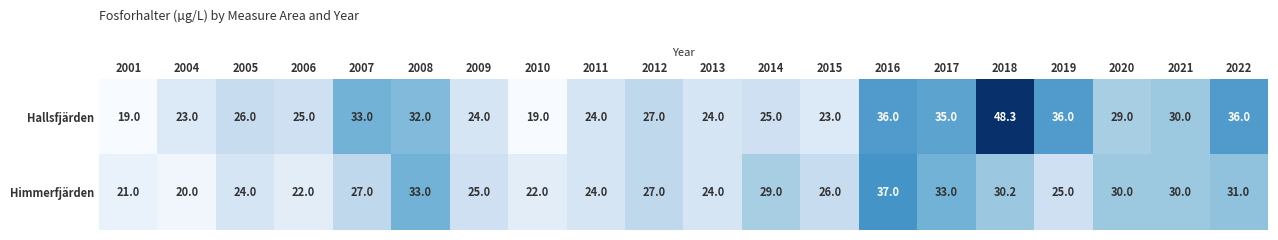

Is it true that Himmerfjärden equals 44.9 at 2008?

False